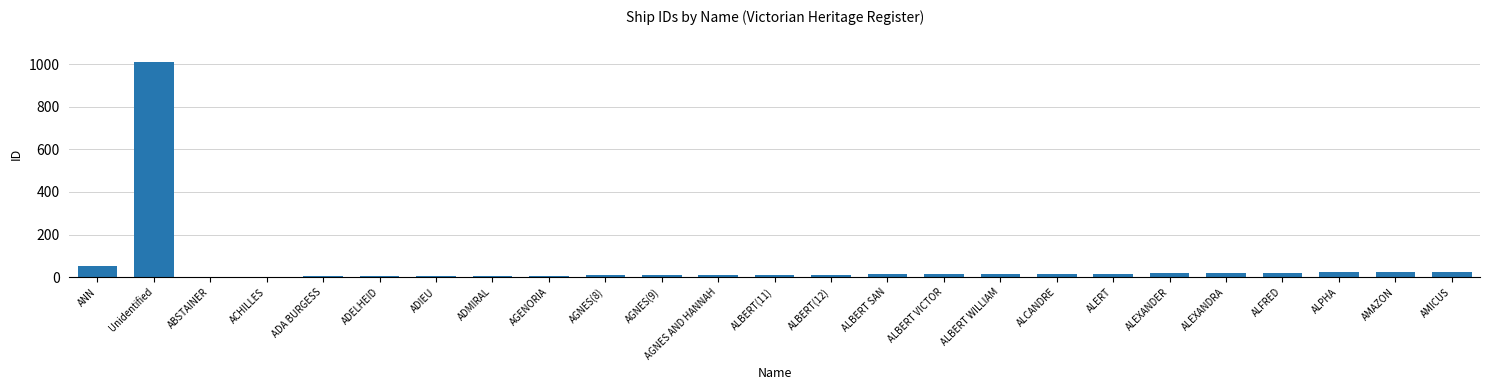

At which category does the chart reach its peak across all series?

Unidentified